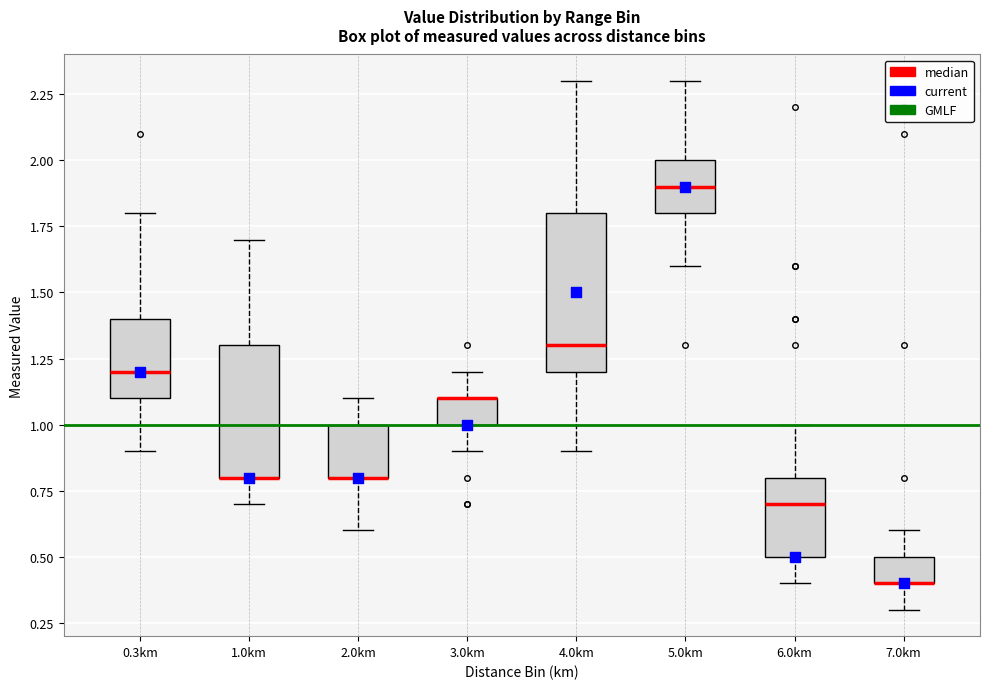

Reading left to right, read every box against the y-axis: the position of its median line, the range the box covers, and the ends of its whiskers. The values are not printed on the chart, so give them approximately, as read against the axis.

0.3km: median 1.2, box 1.1 to 1.4, whiskers 0.9 to 1.8
1.0km: median 0.8 (drawn on the box's lower edge), box 0.8 to 1.3, whiskers 0.7 to 1.7
2.0km: median 0.8 (drawn on the box's lower edge), box 0.8 to 1.0, whiskers 0.6 to 1.1
3.0km: median 1.1 (drawn on the box's upper edge), box 1.0 to 1.1, whiskers 0.9 to 1.2
4.0km: median 1.3, box 1.2 to 1.8, whiskers 0.9 to 2.3
5.0km: median 1.9, box 1.8 to 2.0, whiskers 1.6 to 2.3
6.0km: median 0.7, box 0.5 to 0.8, whiskers 0.4 to 1.0
7.0km: median 0.4 (drawn on the box's lower edge), box 0.4 to 0.5, whiskers 0.3 to 0.6